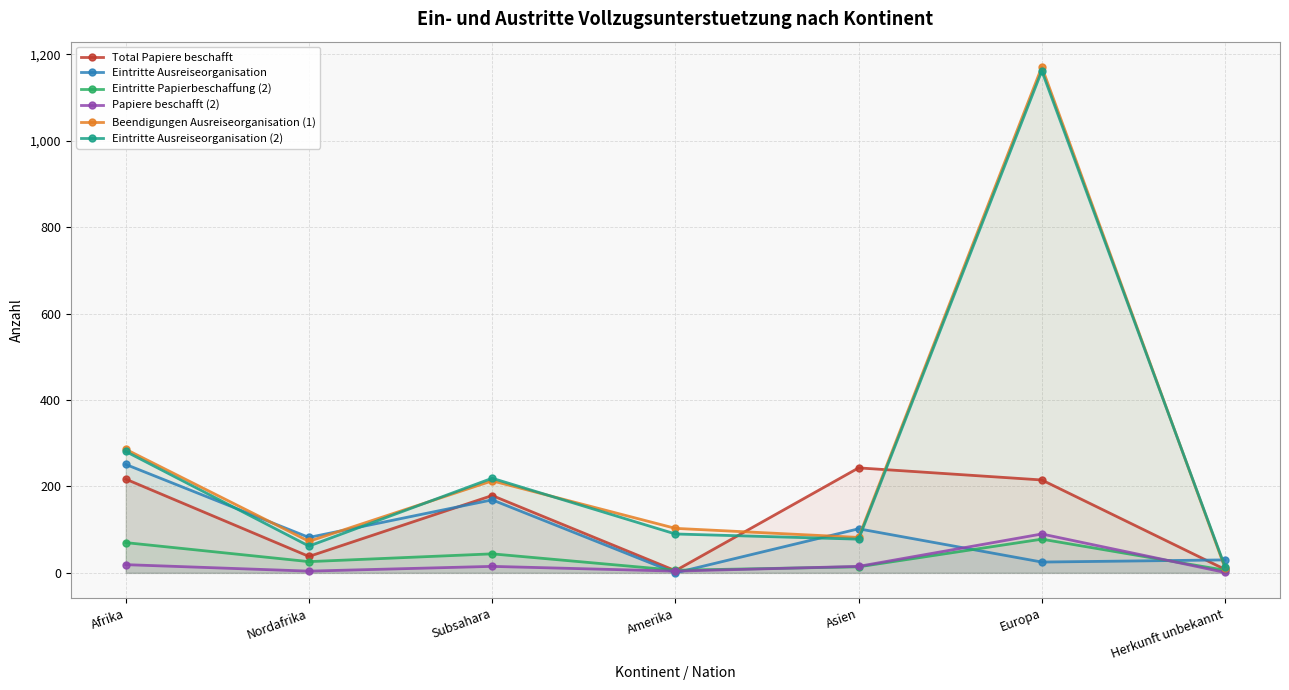

Is it true that Eintritte Papierbeschaffung (2) equals 6 at Herkunft unbekannt?

True